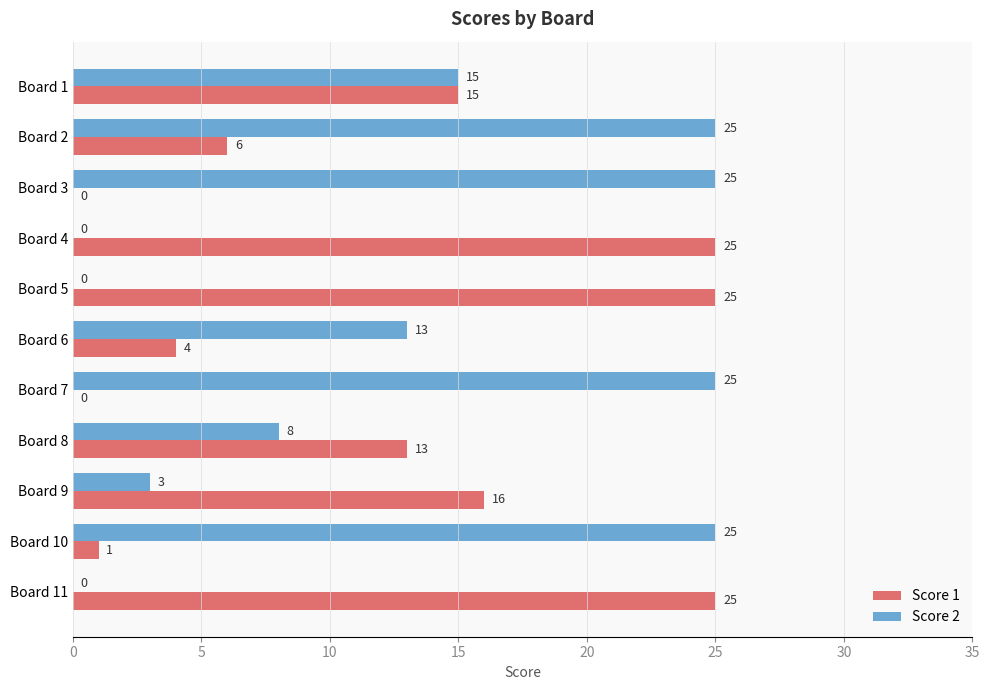

What are all the series names shown in the legend?

Score 1, Score 2